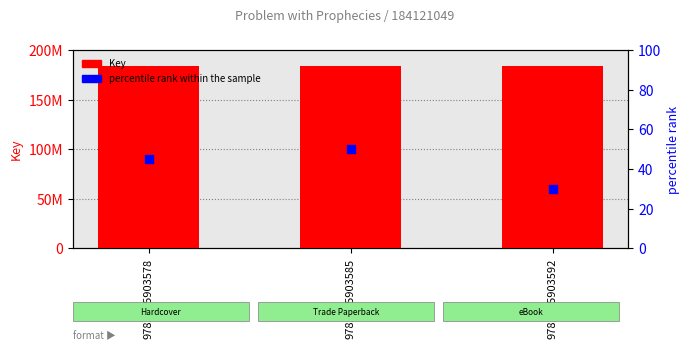

Which series has the largest total across all categories?

Key